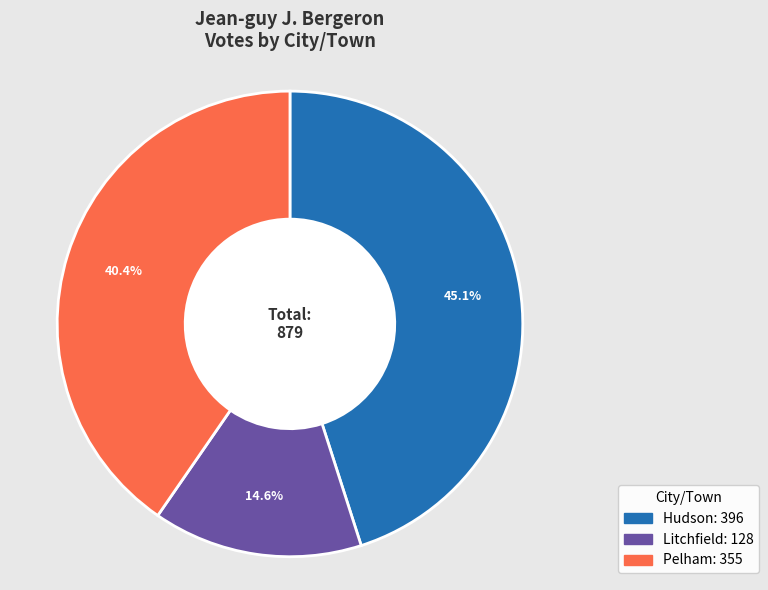

What percentage is the Pelham slice, to the nearest percent?

40%